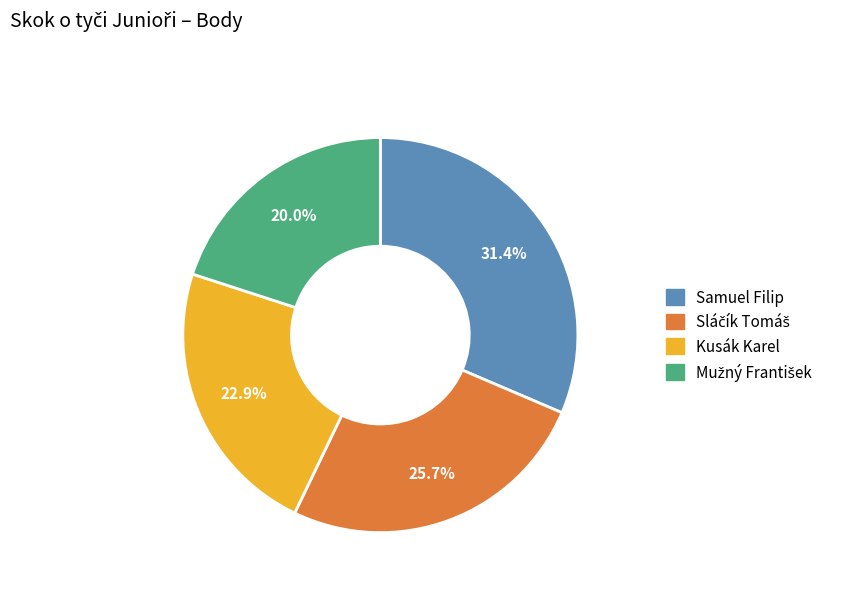

What portion of the pie excludes Samuel Filip?

68.6%